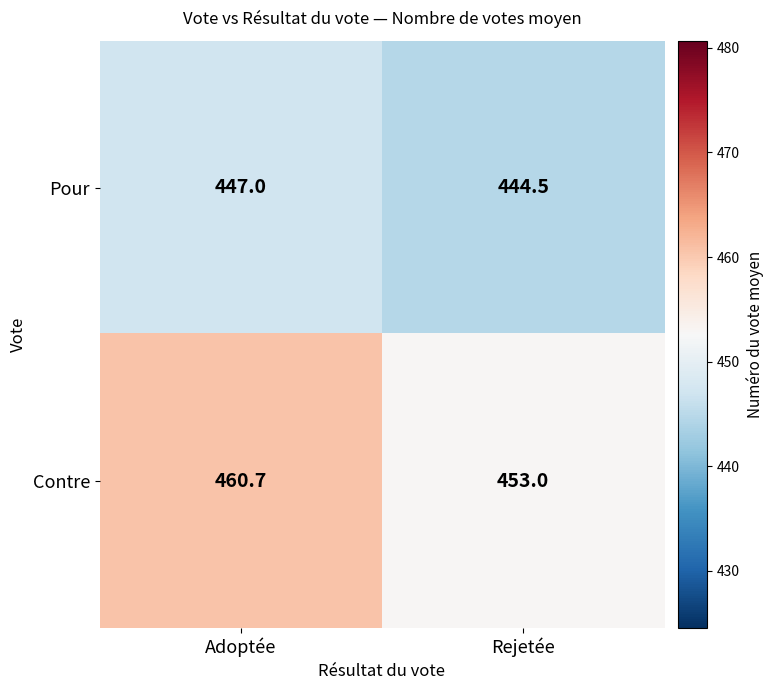

What is the spread (max minus min) of values at Adoptée?

13.7